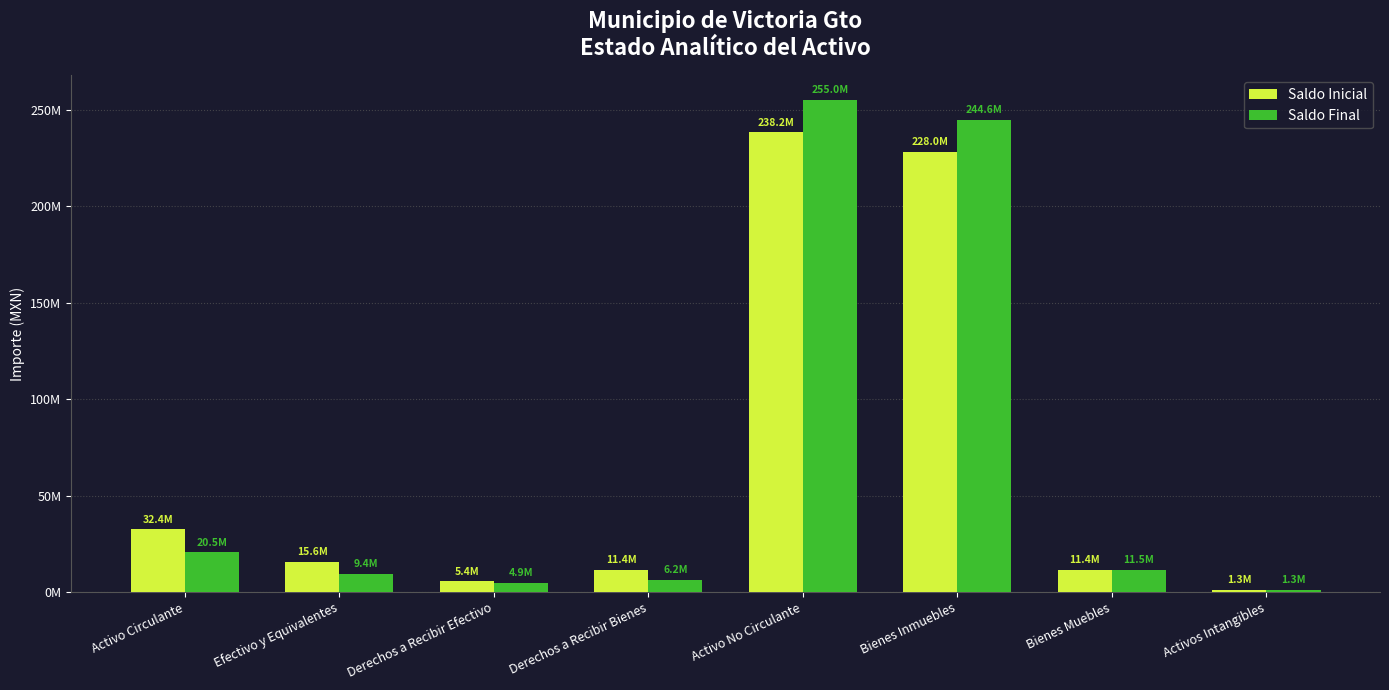

At which label does Saldo Final reach its minimum?

Activos Intangibles